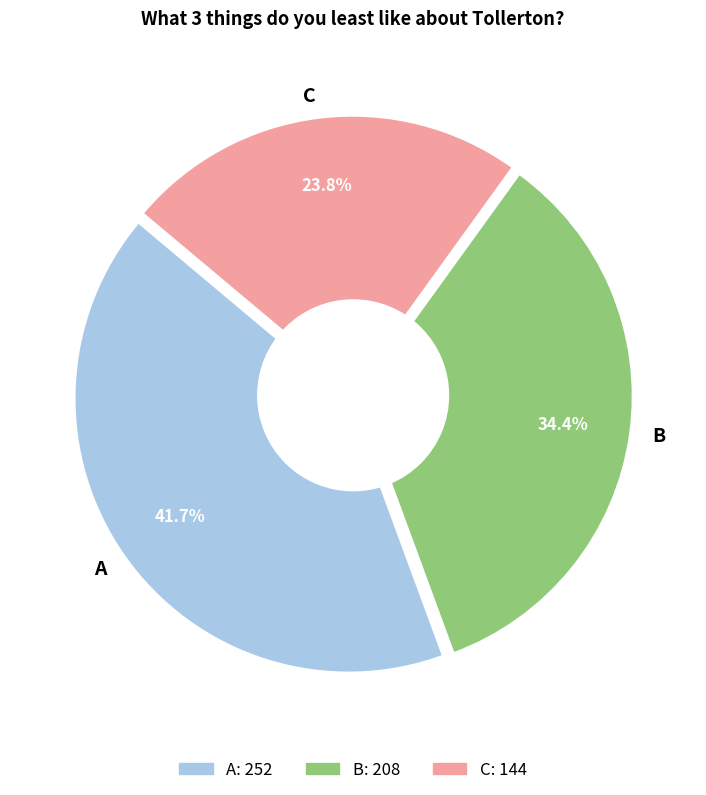

How much of the chart is everything except C?

76.2%